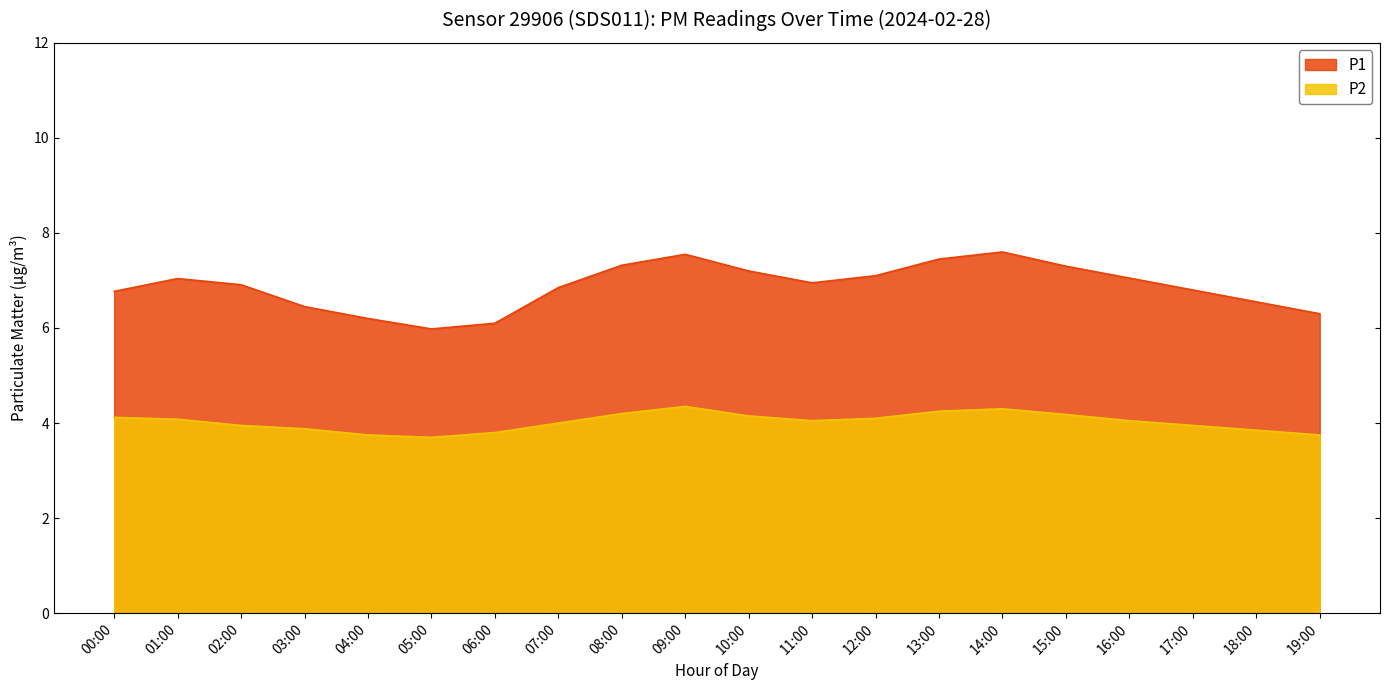

What is the approximate value of P2 at 06:00?

3.8